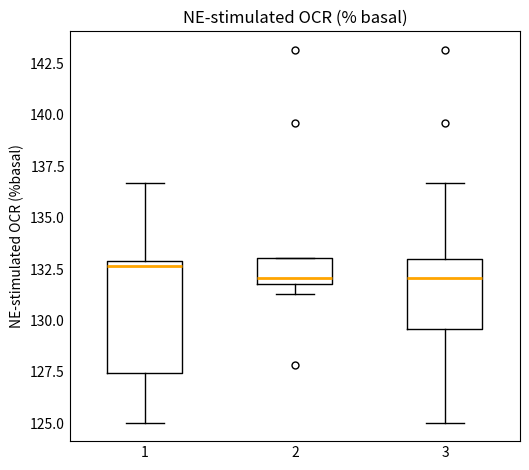

Which box is the tallest, from its lower edge to its upper edge?

1